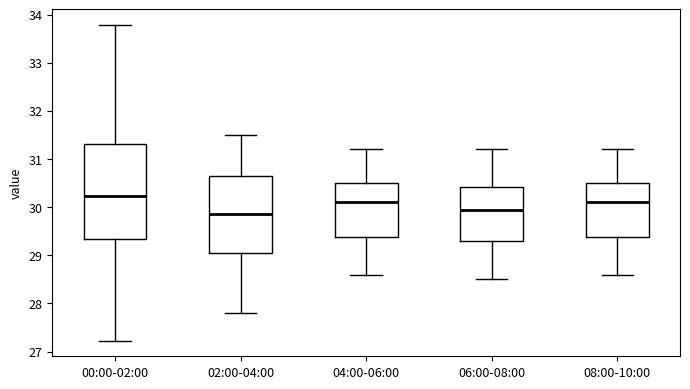

Which box has the highest median line?

00:00-02:00